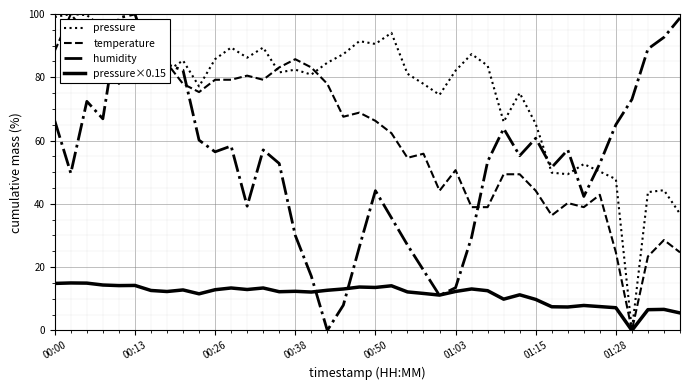

Which series has the largest total across all categories?

pressure